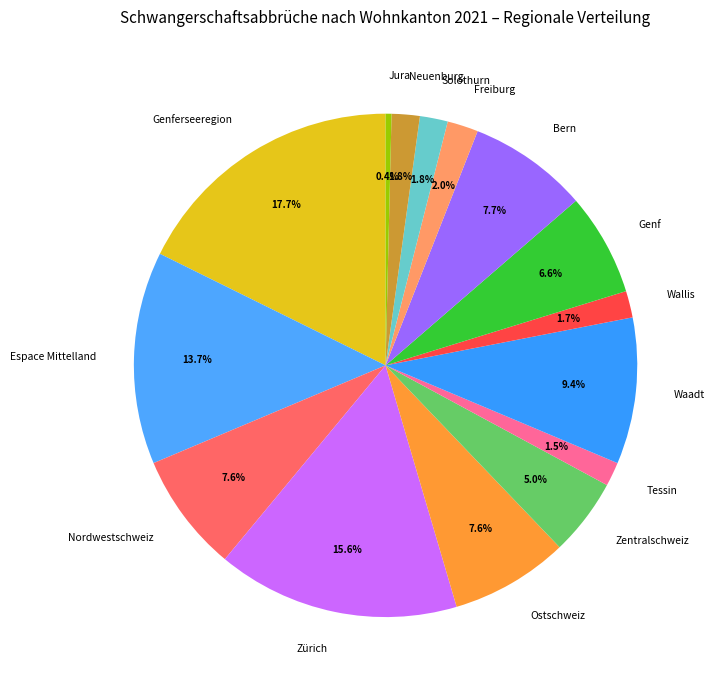

Between Nordwestschweiz and Waadt, which is larger?

Waadt